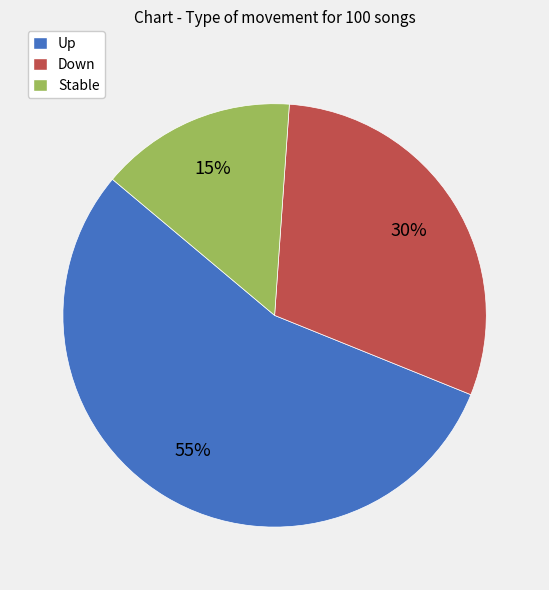

To the nearest percent, what is the average slice percentage?

33%